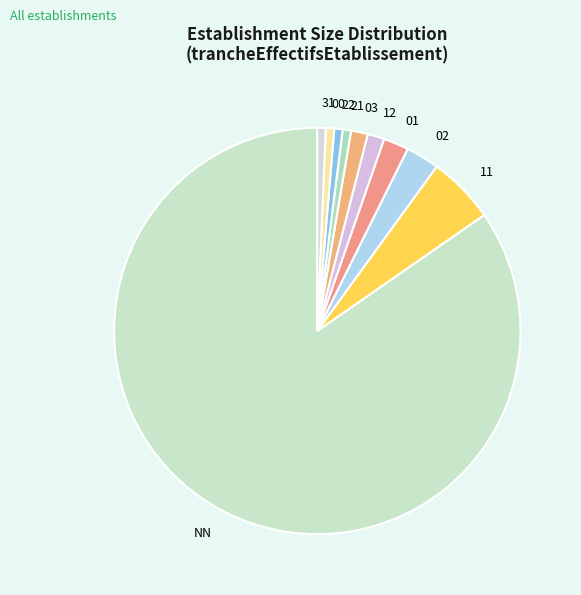

Which slice represents more than half of the pie?

NN